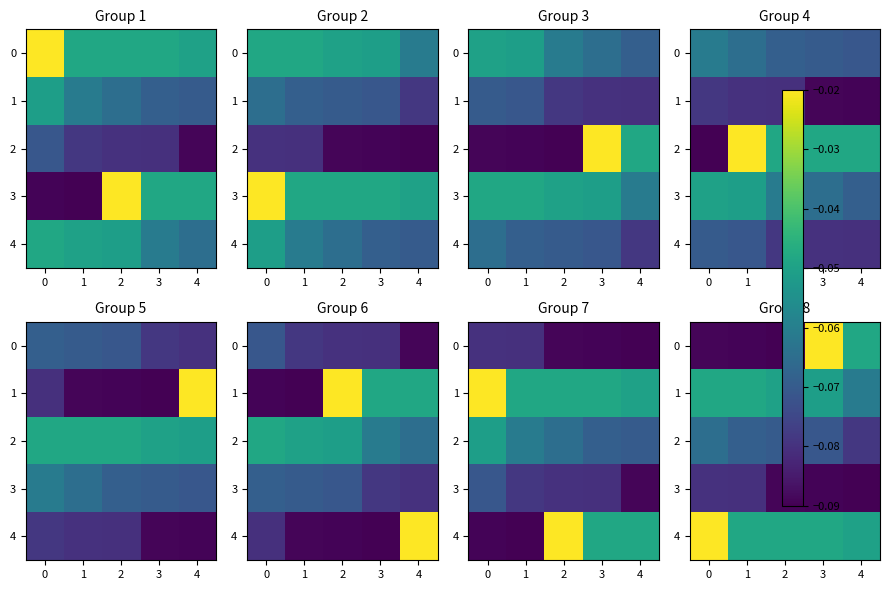

Is the value of 3 at 4 greater than the value of 4 at 1?

No